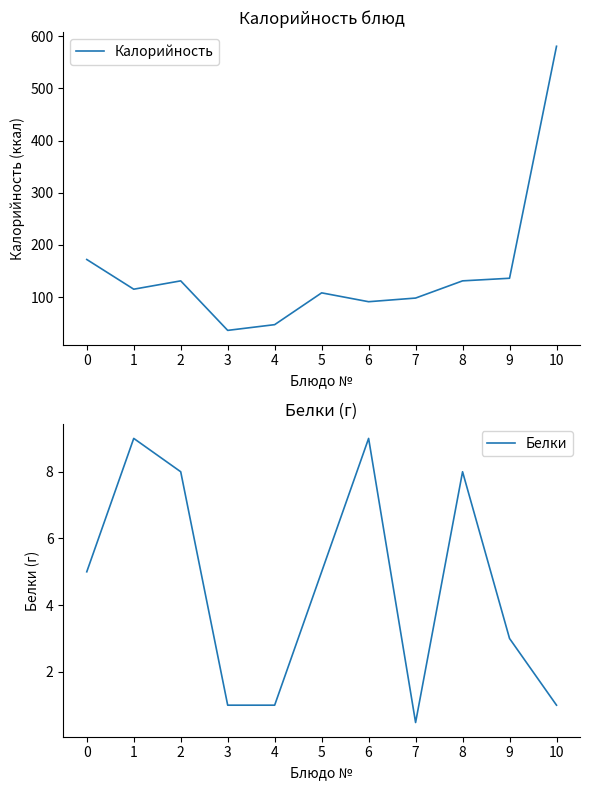

What is the value of the Калорийность point at the 6th from the left?

108.0